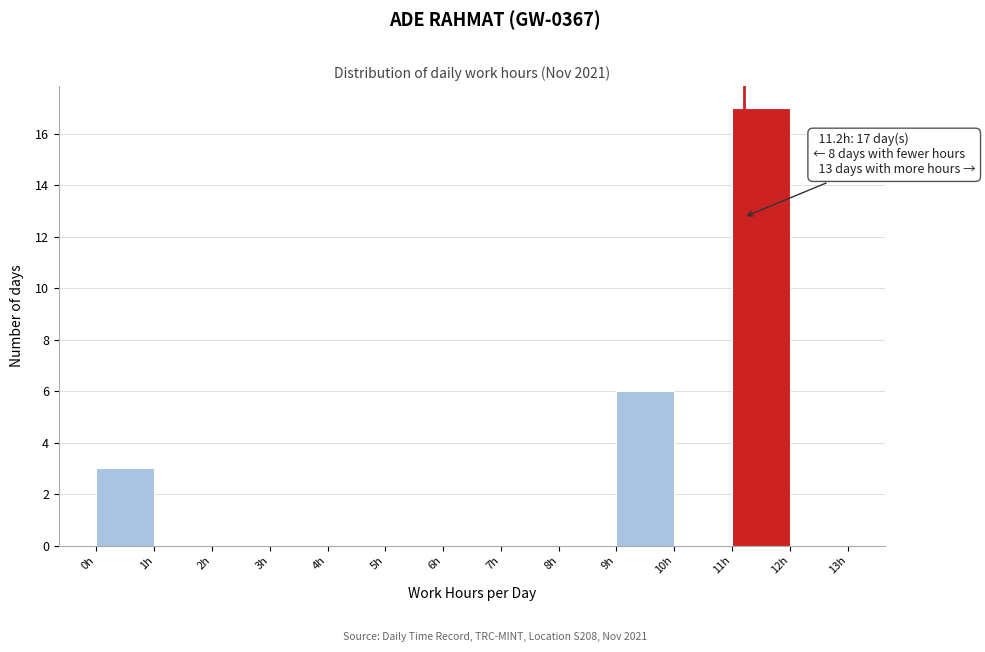

Which range on the x-axis has the tallest bar?

11 to 12